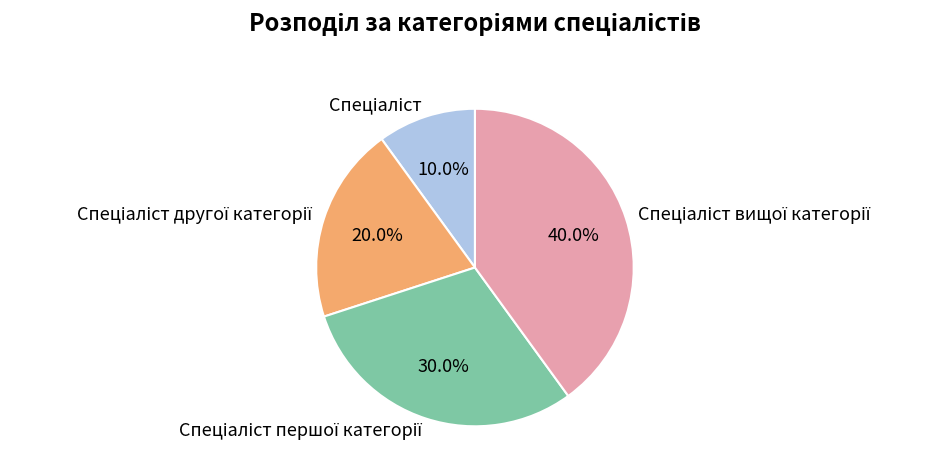

Does any single category account for the majority?

No